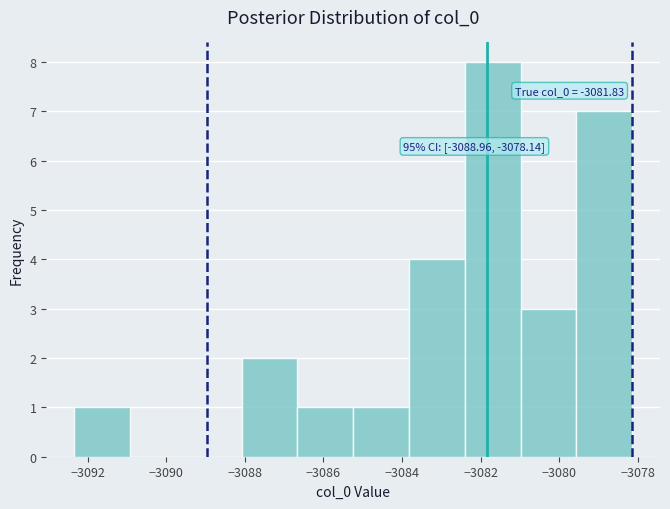

Which range on the x-axis has the tallest bar?

-3082.4 to -3081.0